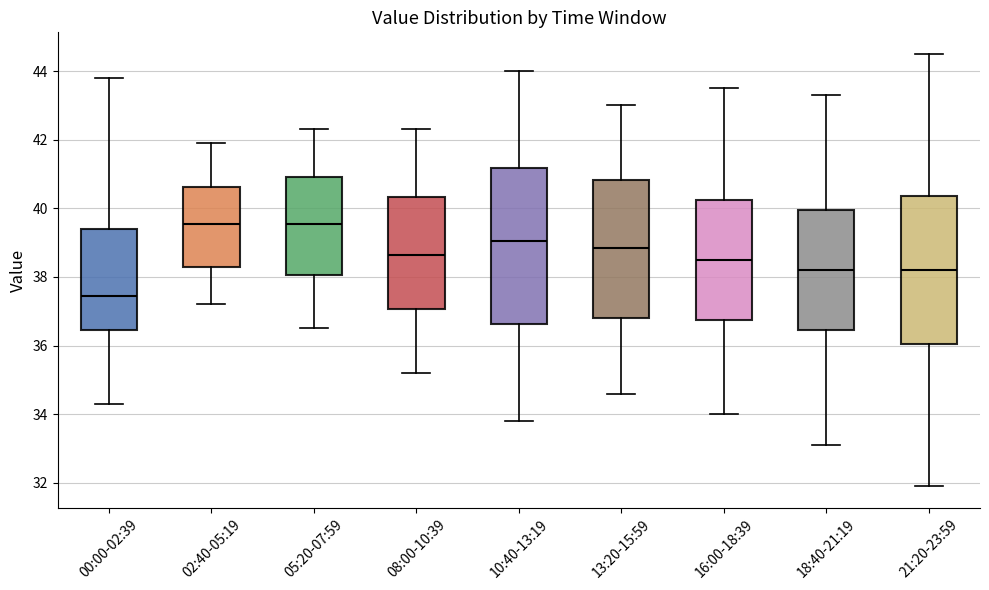

Which box is the tallest, from its lower edge to its upper edge?

10:40-13:19